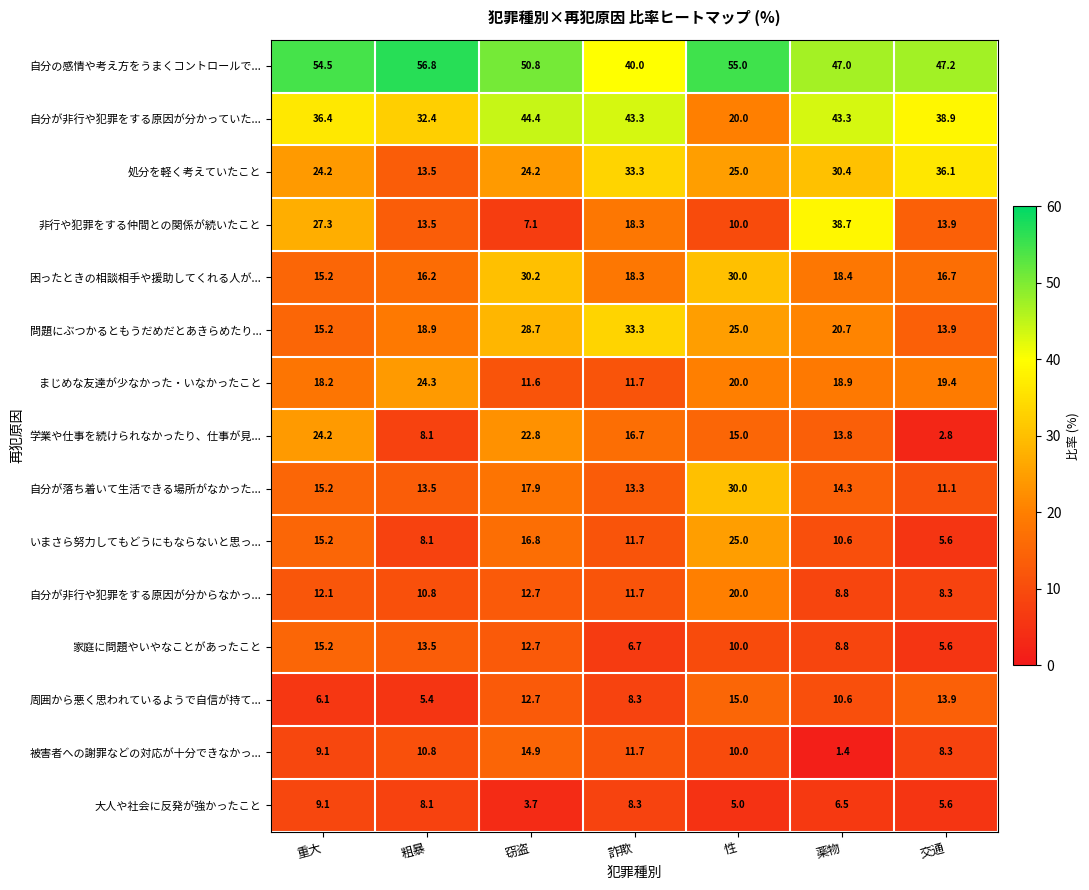

The 被害者への謝罪などの対応が十分できなかっ... series shows 10.0 at 性. True or false?

True